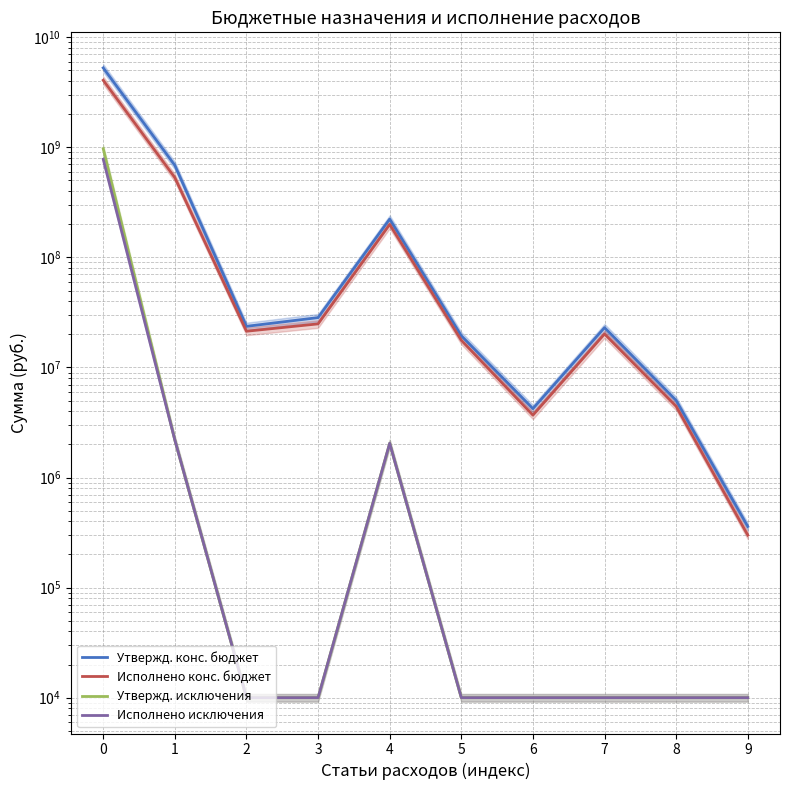

At which label is Утвержд. исключения closest to 485969768?

1